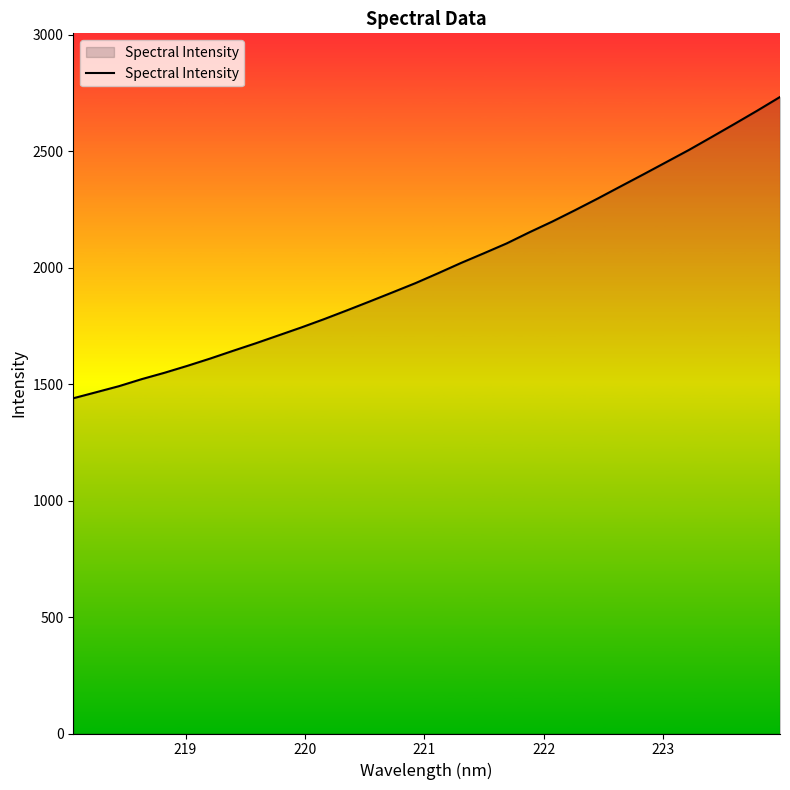

How many categories are shown in the chart?

32